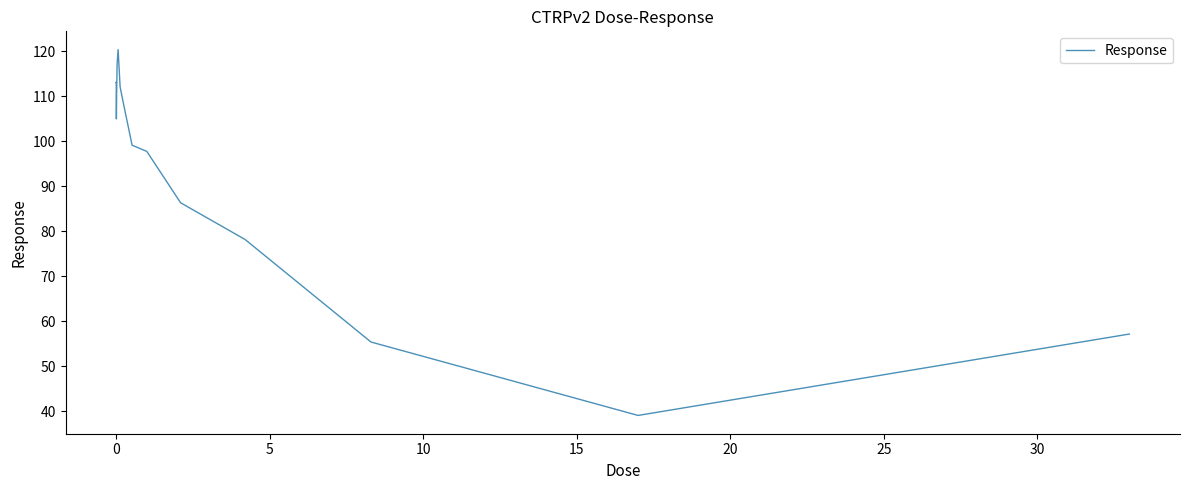

Does the chart have visible grid lines?

No